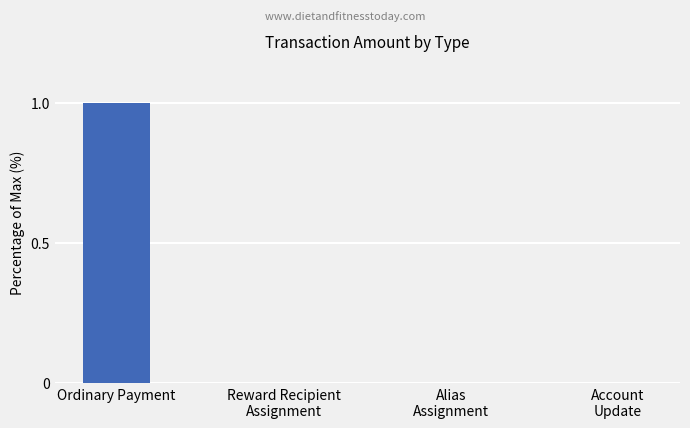

Are the bars grouped side by side (vs. stacked)?

No